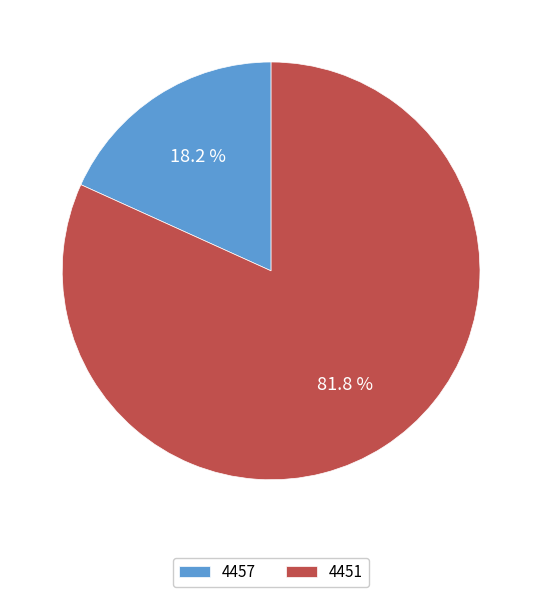

Count the number of slices in the pie.

2